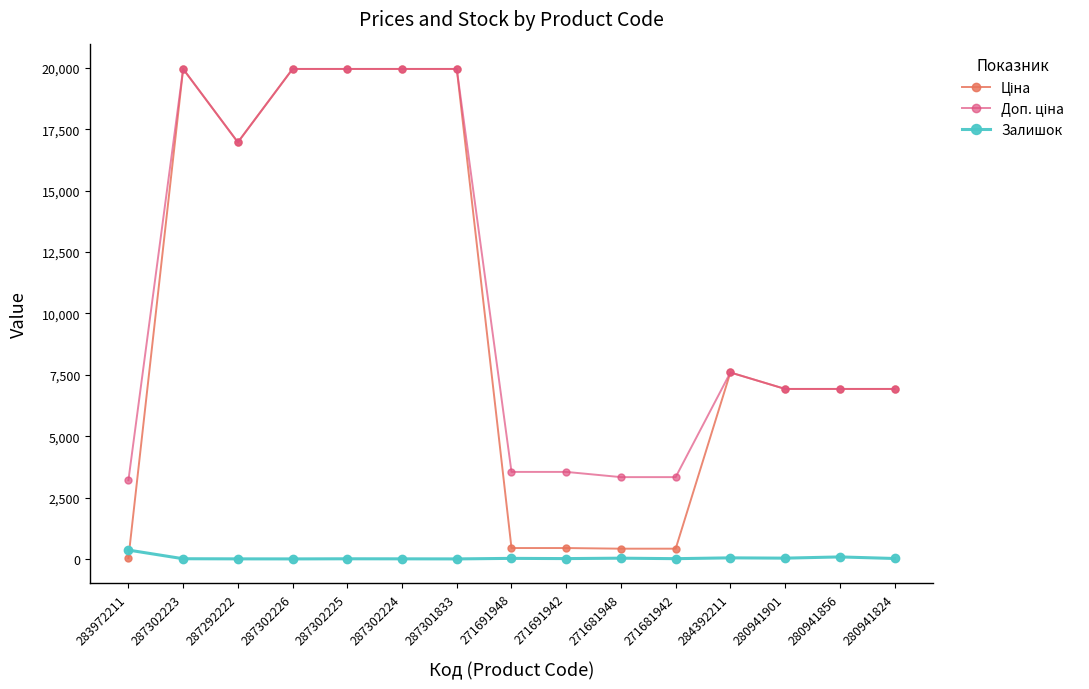

What is the difference between the Ціна values at 271681948 and 280941856?

6509.1